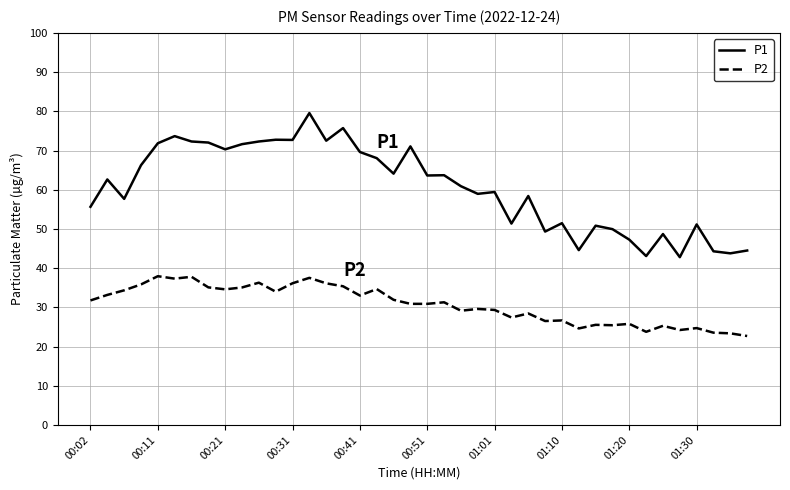

True or false: P1 and P2 cross at least once.

False